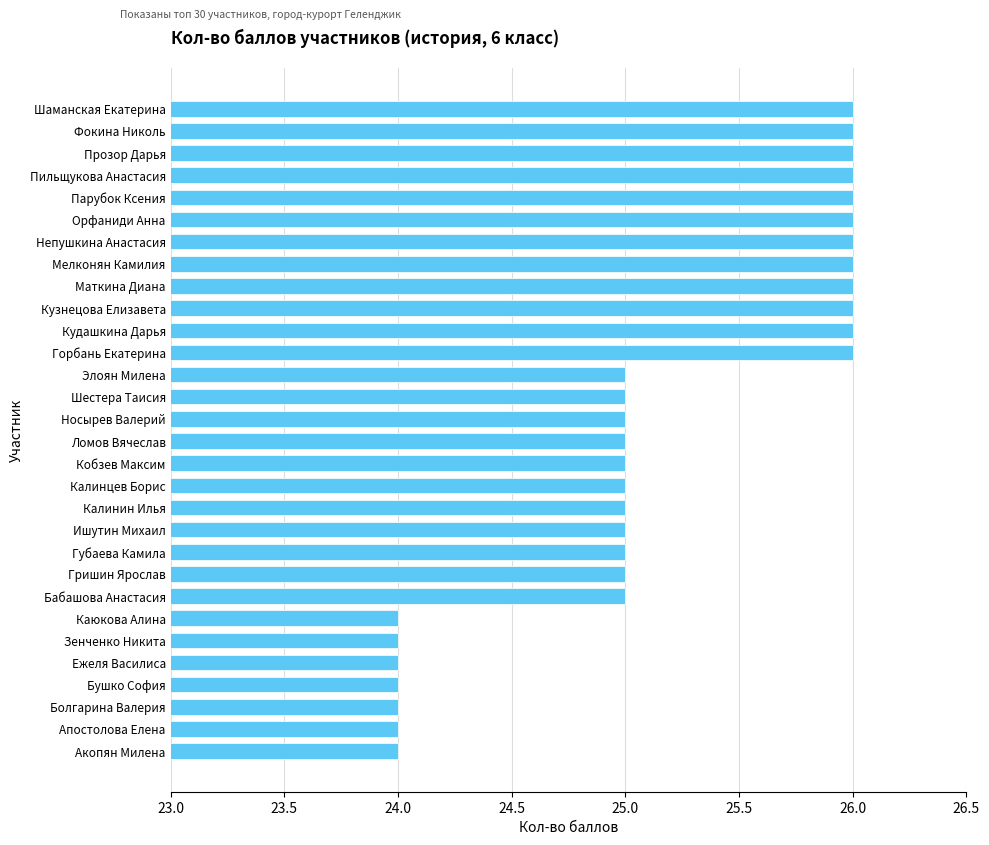

Is it true that the value at Акопян Милена is 42?

False